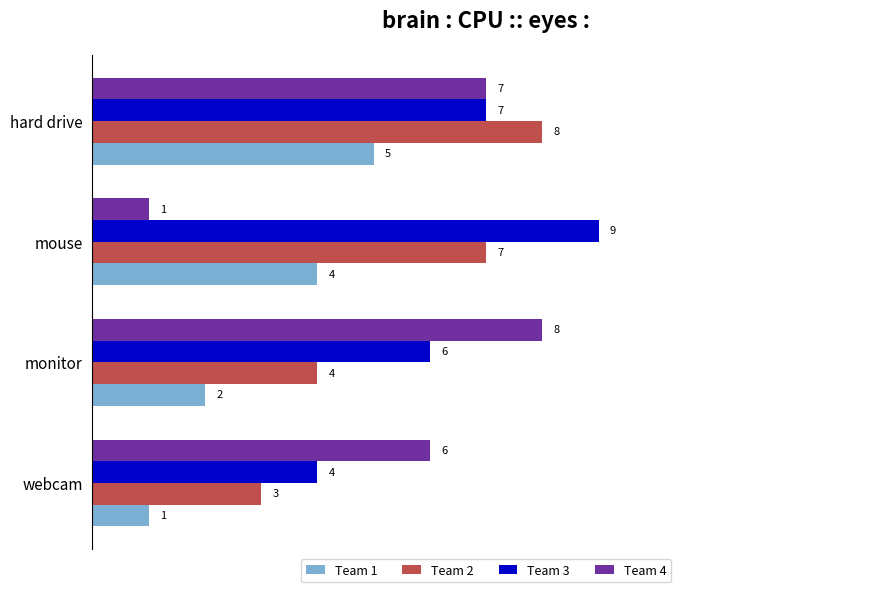

Is it true that Team 1 equals 6 at mouse?

False